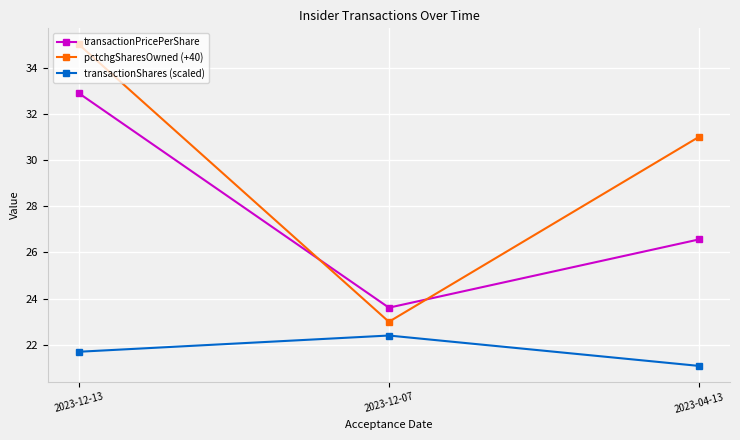

What position from the right is 2023-04-13?

1